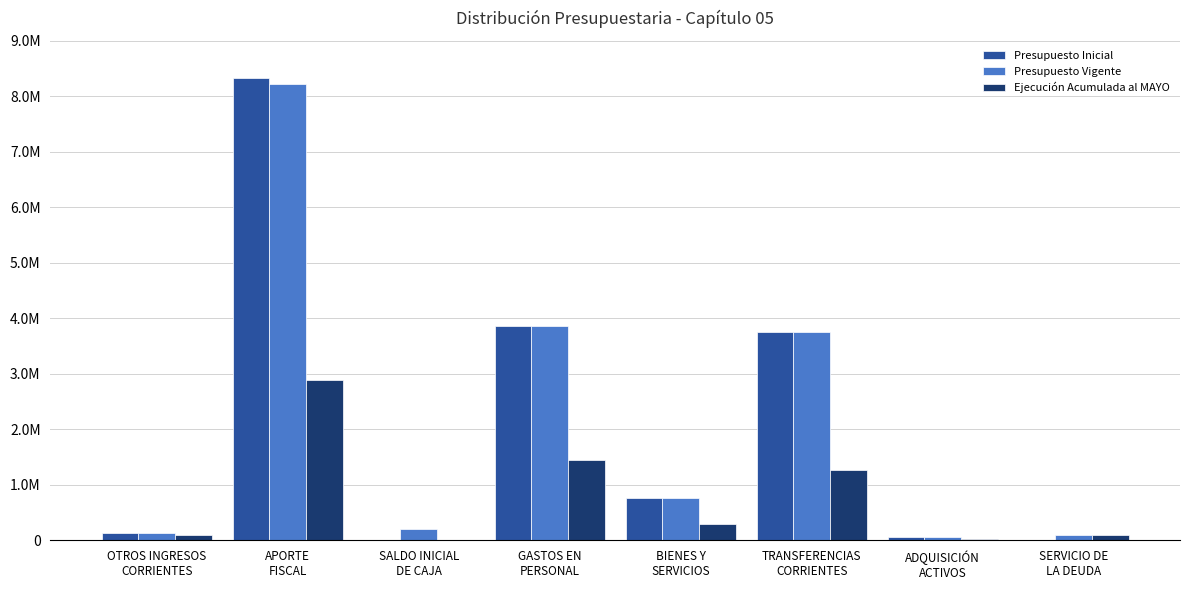

What is the difference between the maximum and minimum values in the Ejecución Acumulada al MAYO series?

2892852